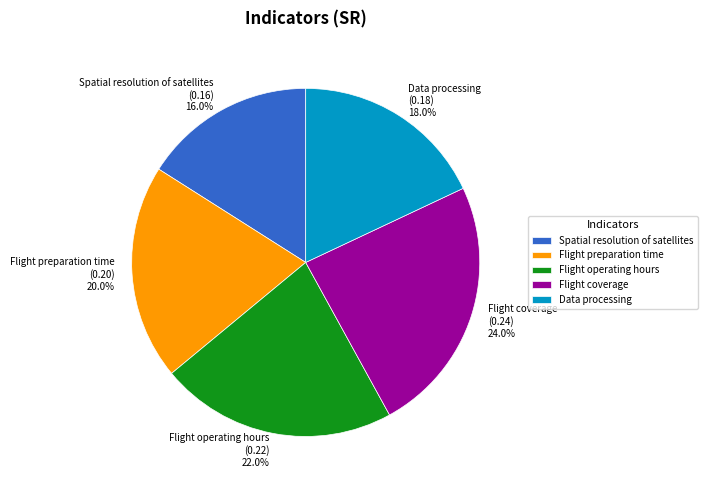

To the nearest percent, what percentage of the pie is Data processing?

18%